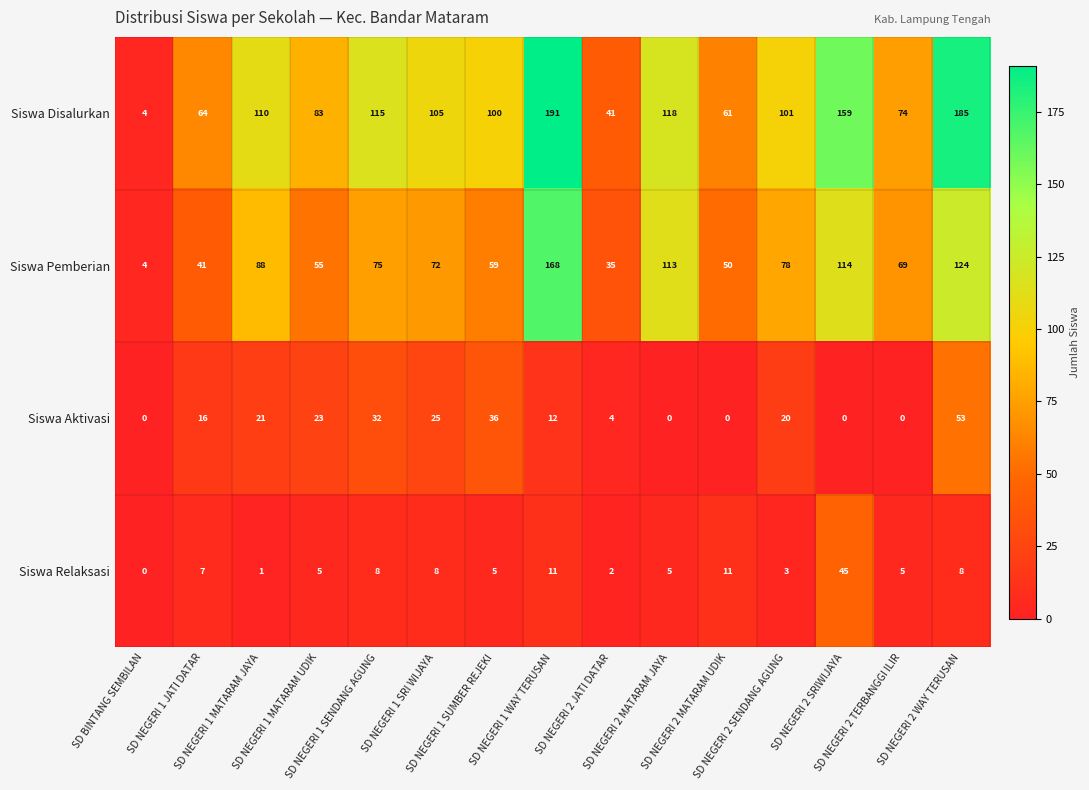

Which series has the largest range (max minus min)?

Siswa Disalurkan